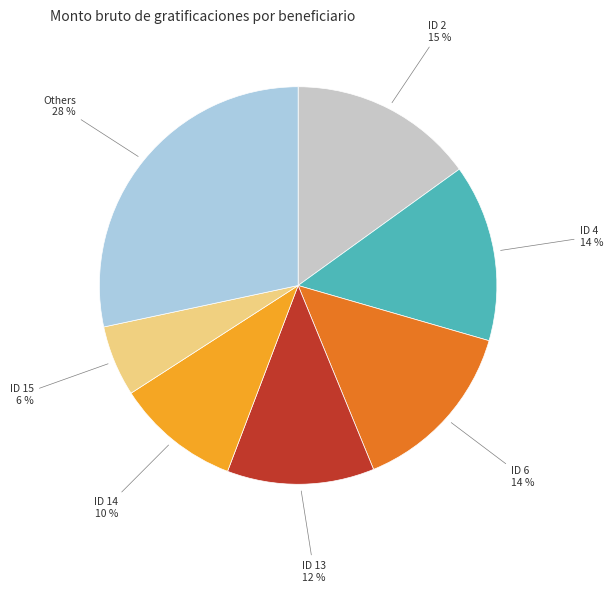

Is there any slice that represents more than half of the pie?

No